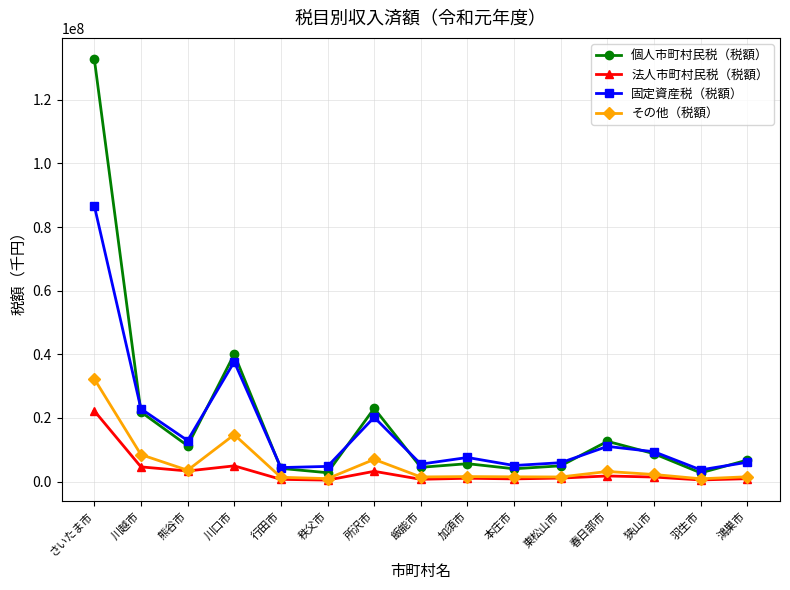

What are all the series names shown in the legend?

個人市町村民税（税額）, 法人市町村民税（税額）, 固定資産税（税額）, その他（税額）